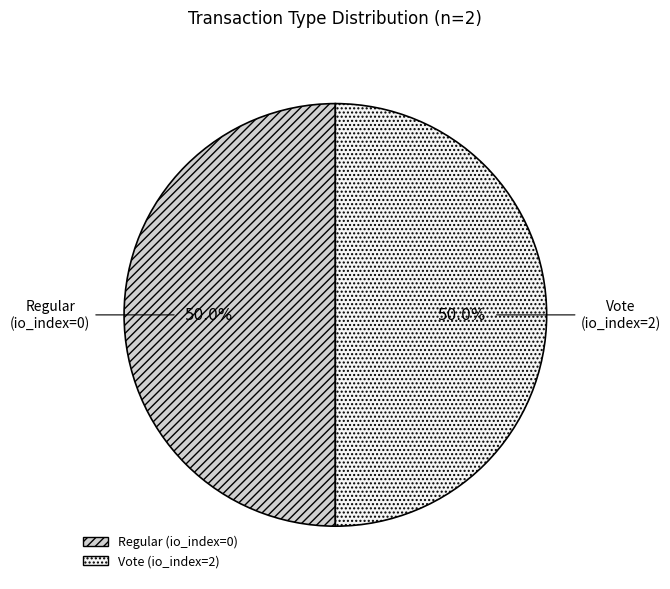

Count the number of slices in the pie.

2